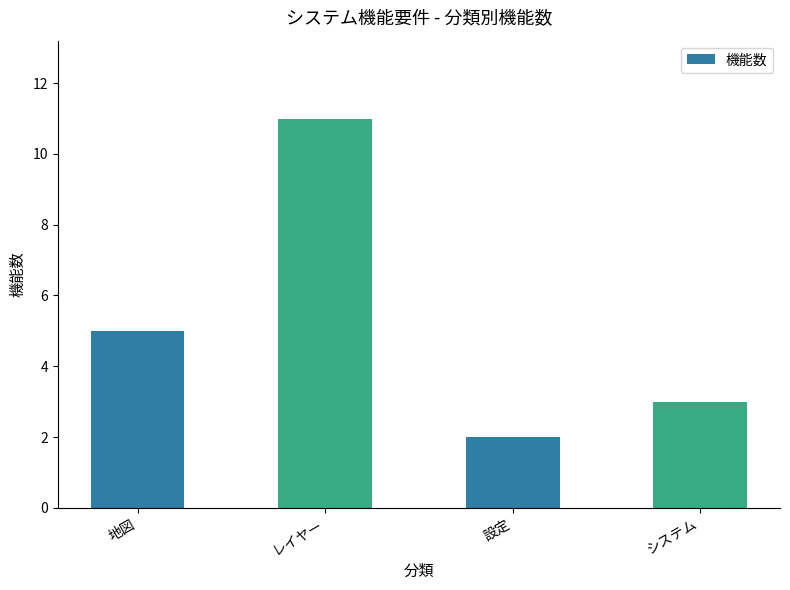

List the labels in order of value, largest first.

レイヤー, 地図, システム, 設定